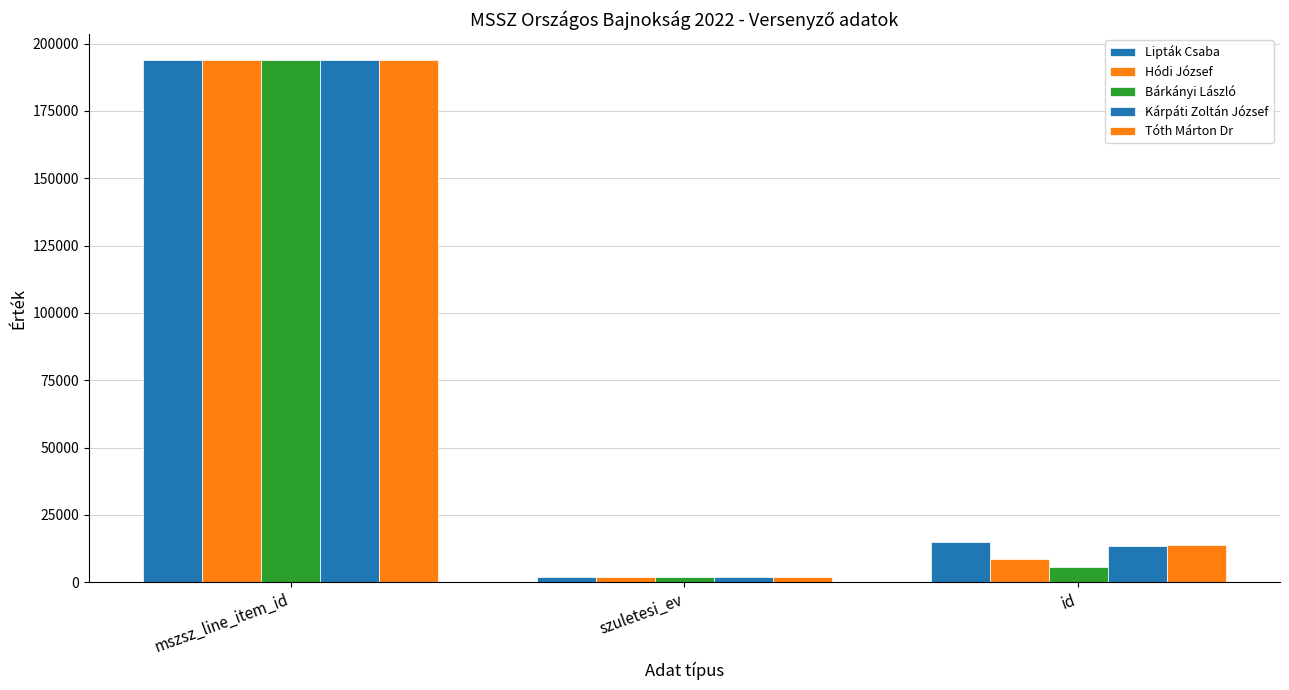

How many values in the Kárpáti Zoltán József series are below 13463?

1